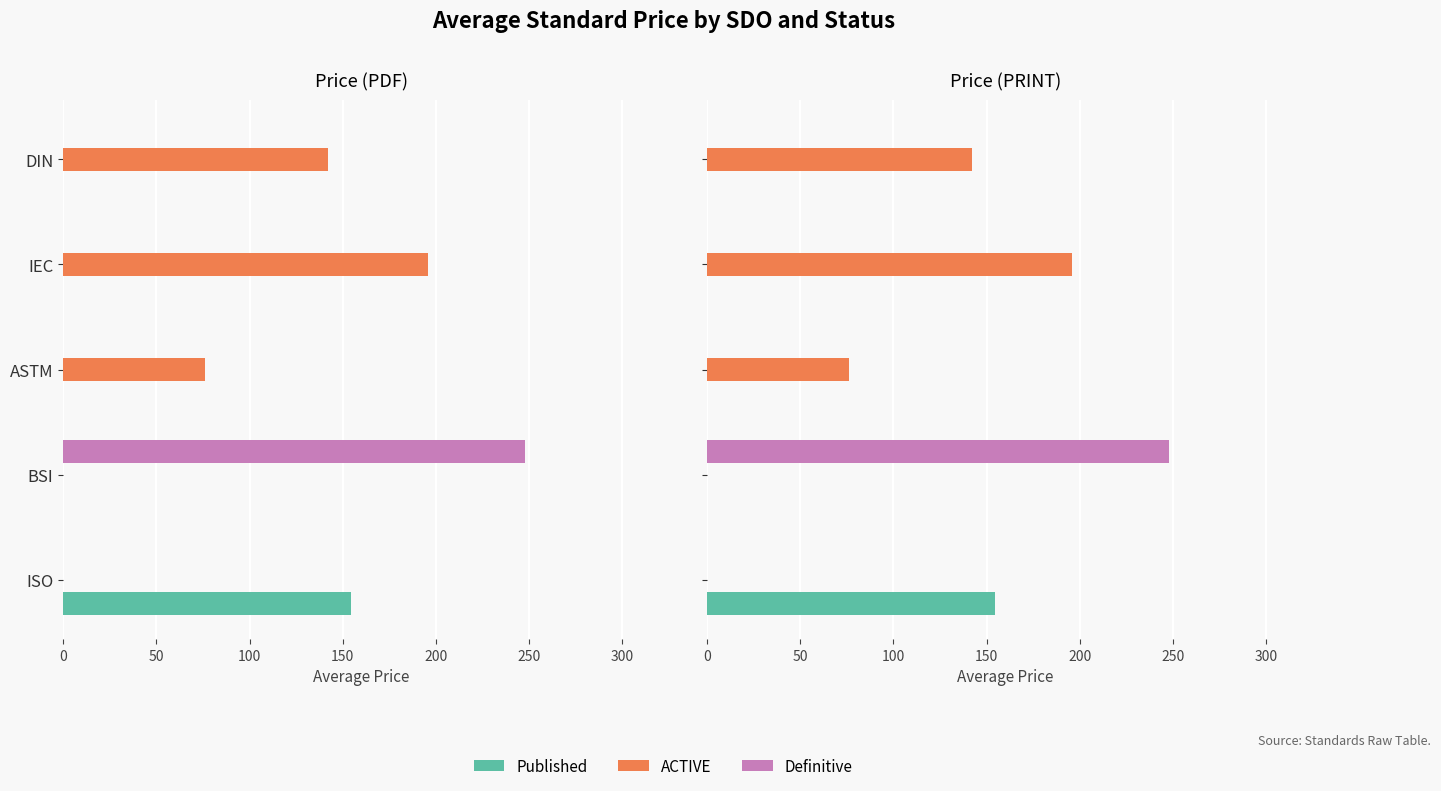

What is the greatest value displayed?

248.0